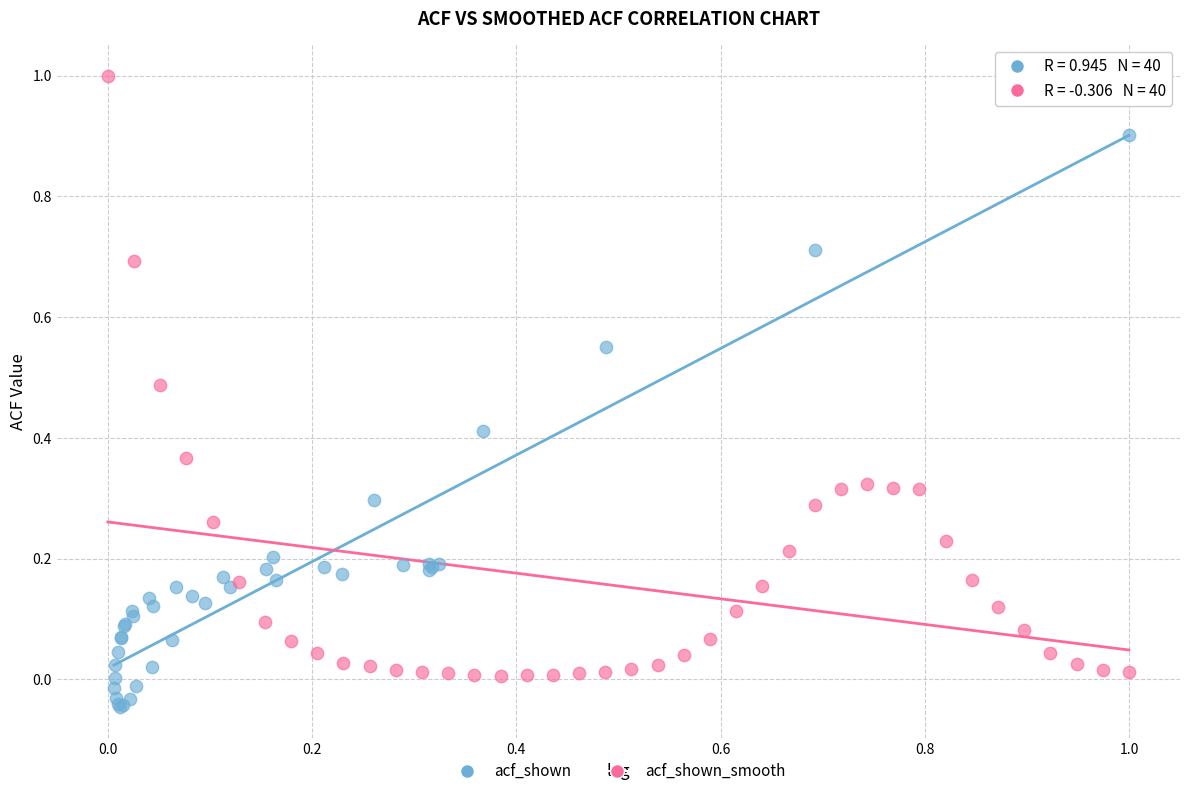

What are all the series names shown in the legend?

acf_shown, acf_shown_smooth